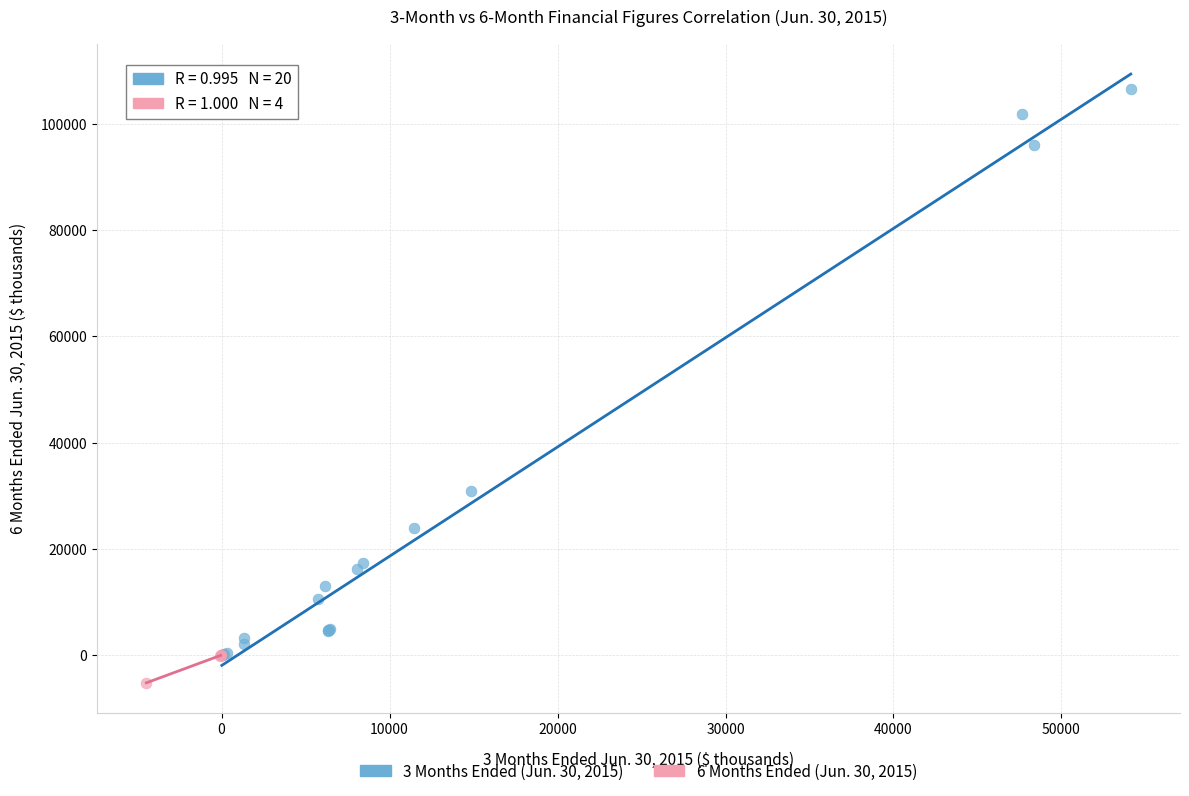

Which series has the largest Y range (max minus min)?

3 Months Ended (Jun. 30, 2015)